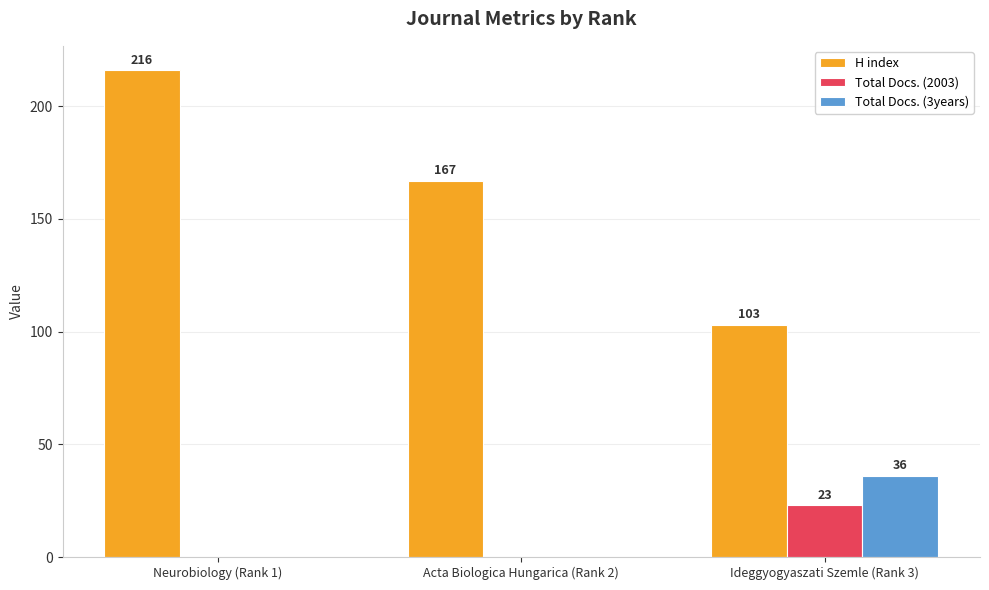

Are the bars horizontal?

No